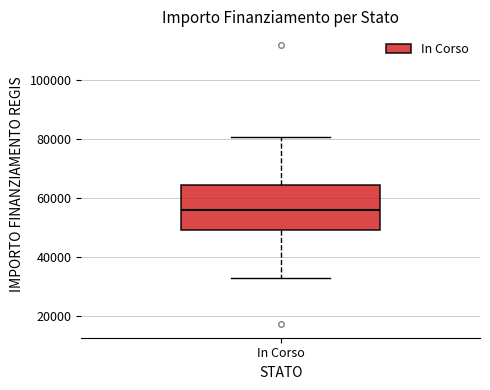

Read this box plot against the y-axis: the position of the median line, the range covered by the box, and the ends of both whiskers. The values are not printed on the chart, so give them approximately, as read against the axis.

median 56000, box 50000 to 64000, whiskers 32000 to 80000